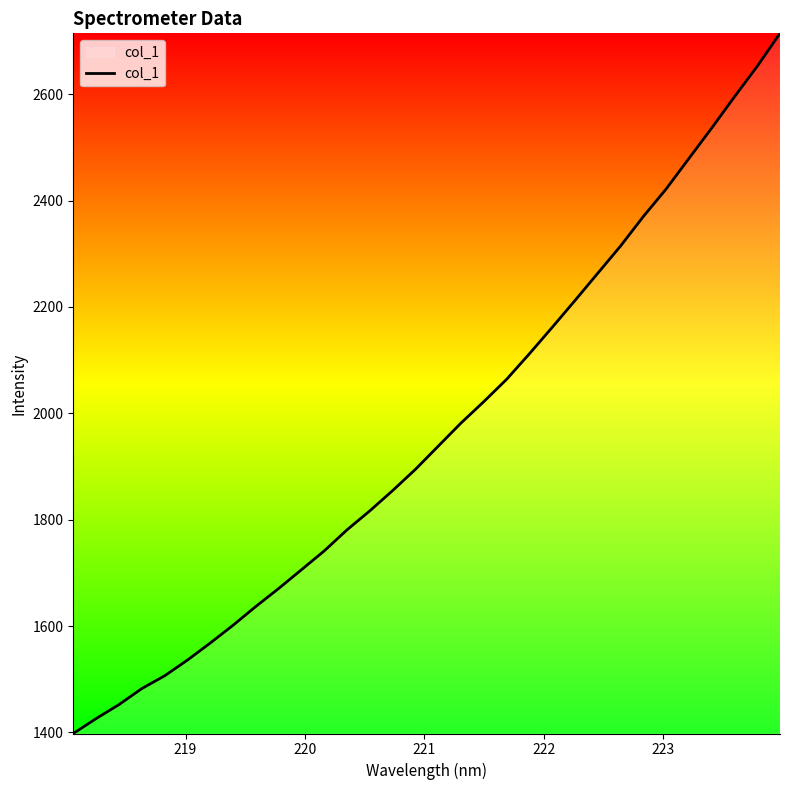

What is the smallest value displayed?

1398.1